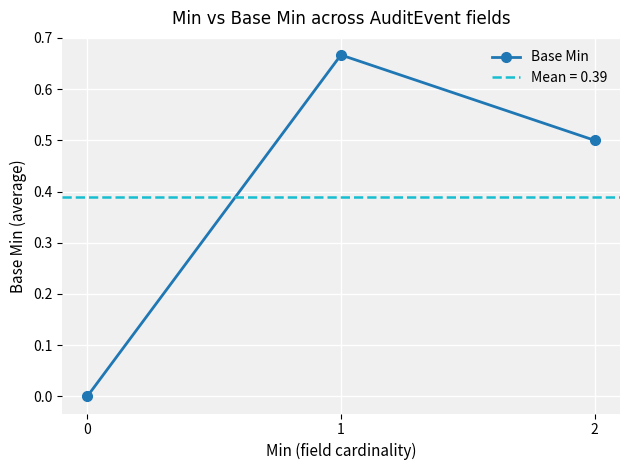

What value does the data have at 2?

0.5